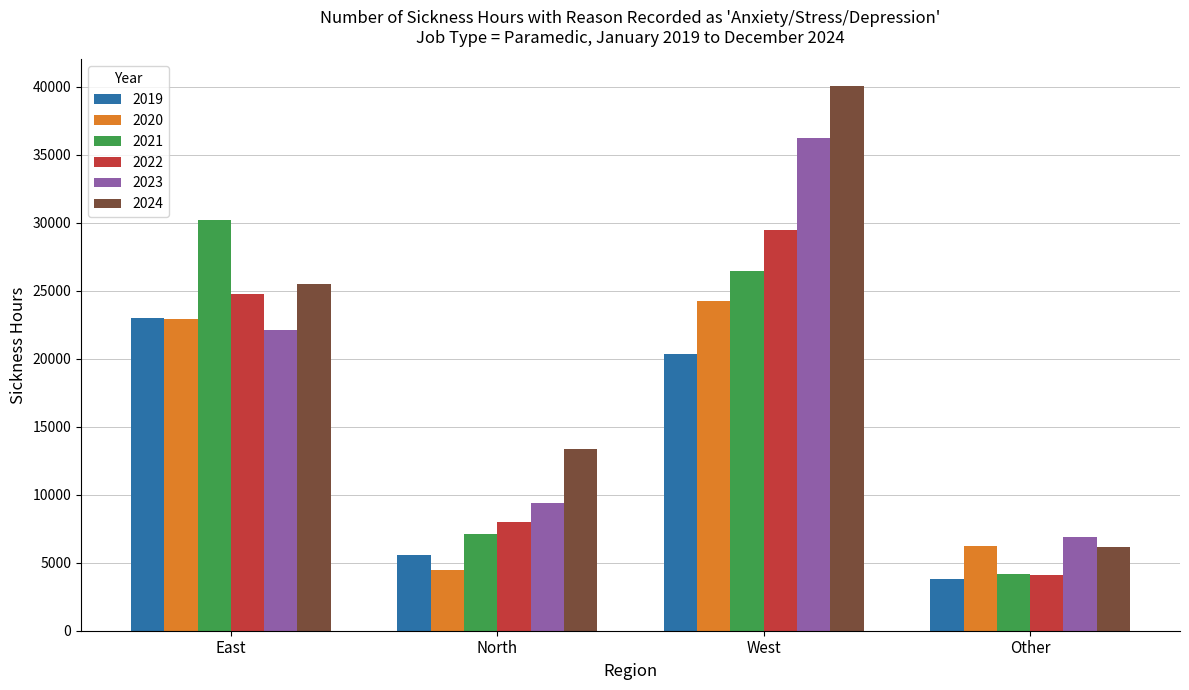

Read the 2021 value at Other.

4190.3